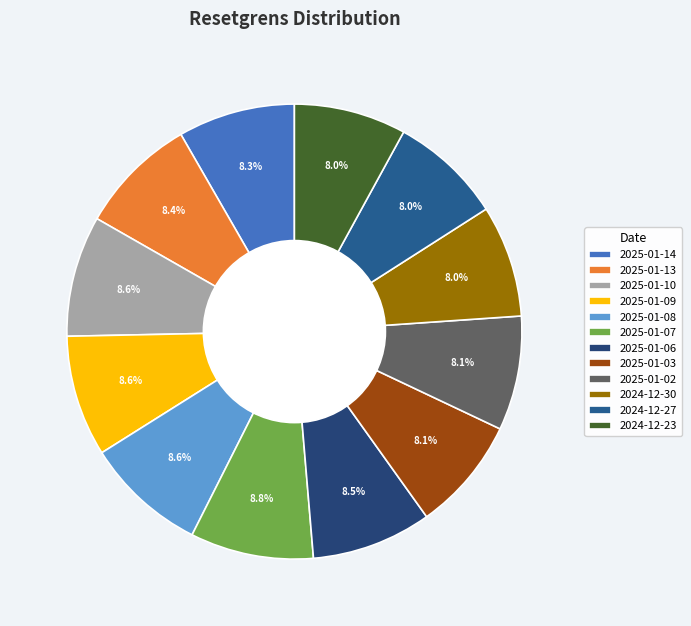

How many segments does this pie chart have?

12